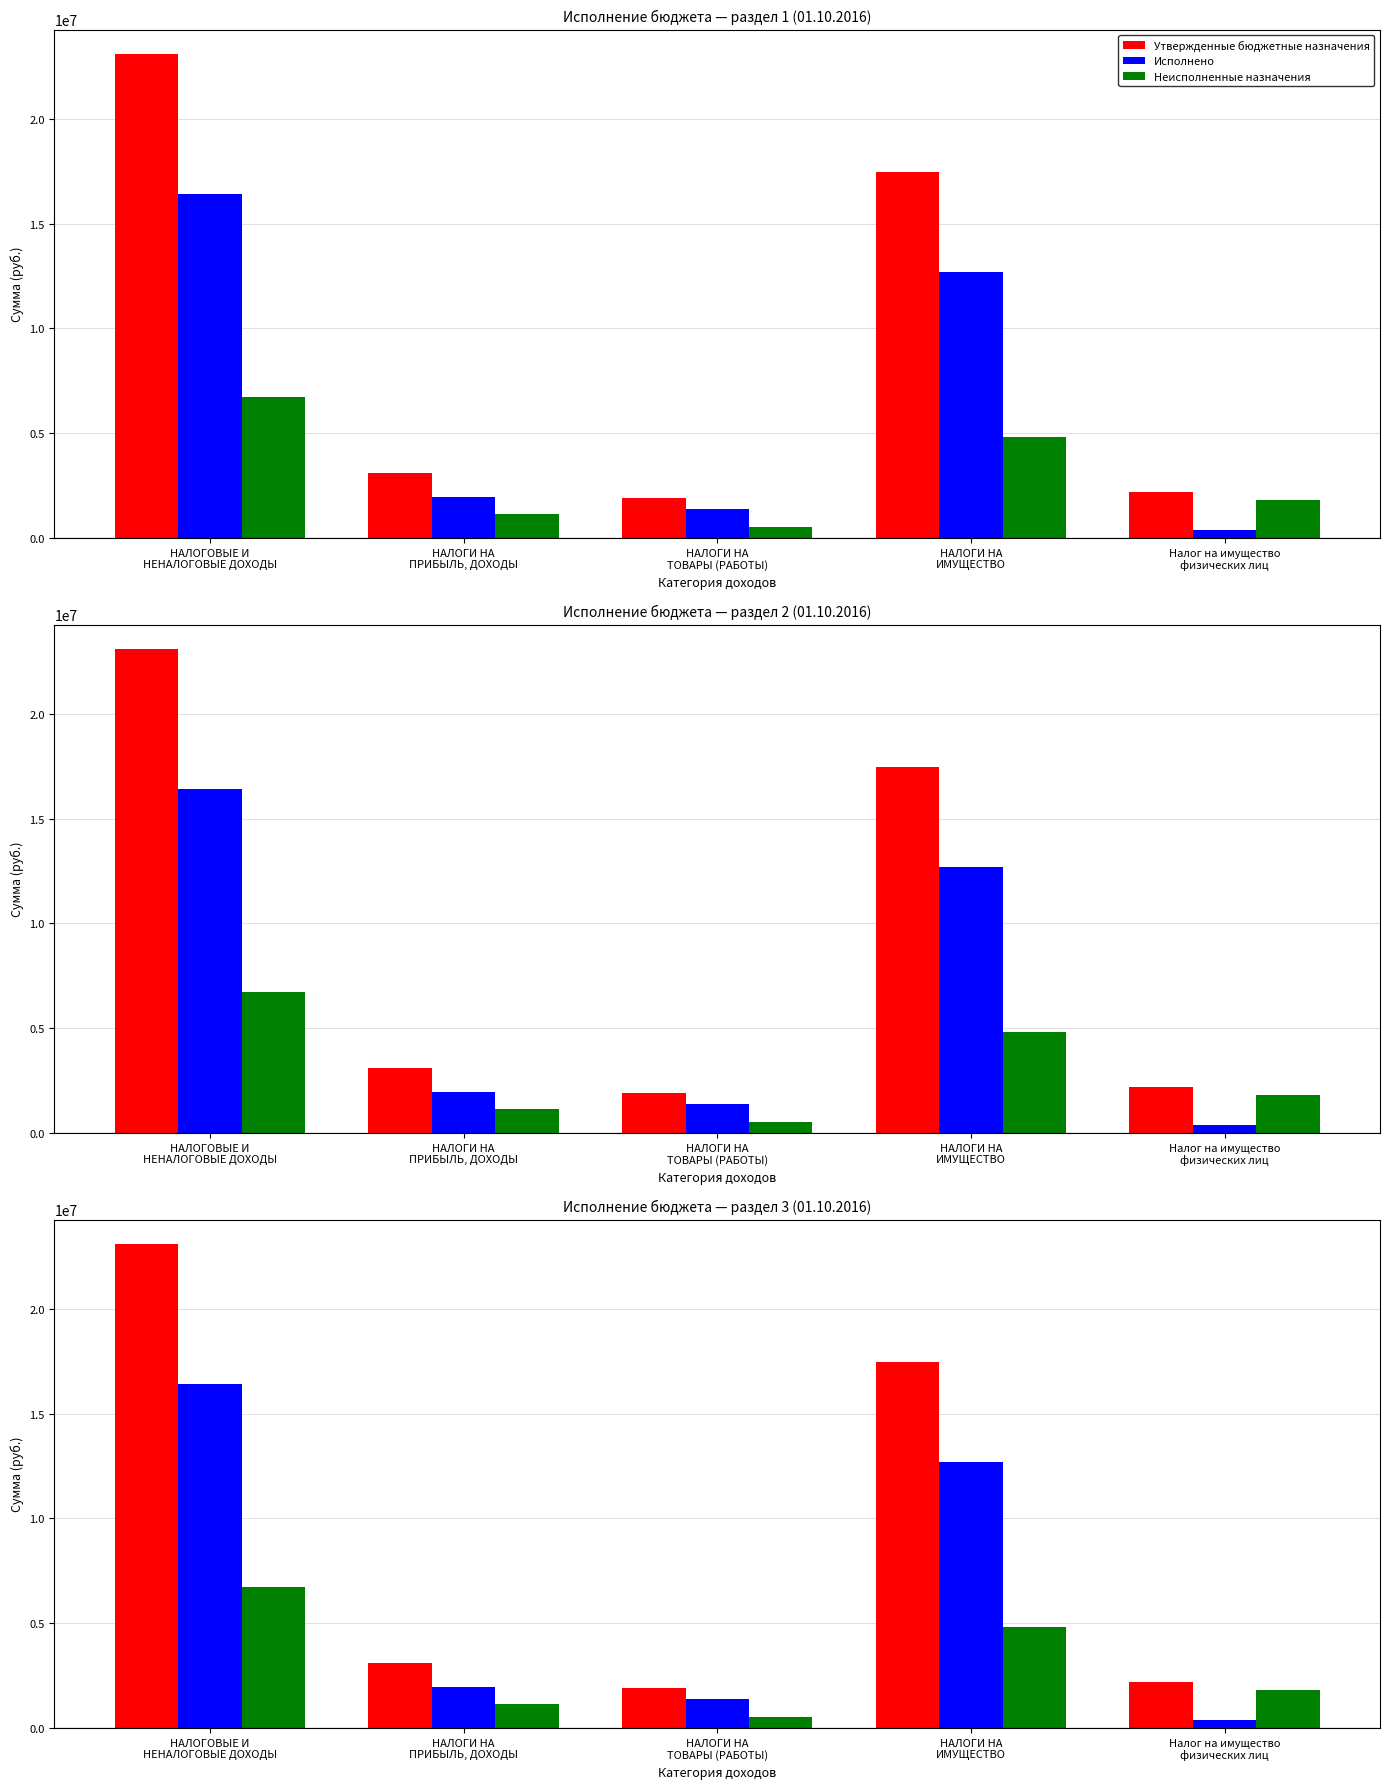

What is the greatest value displayed?

23127533.0